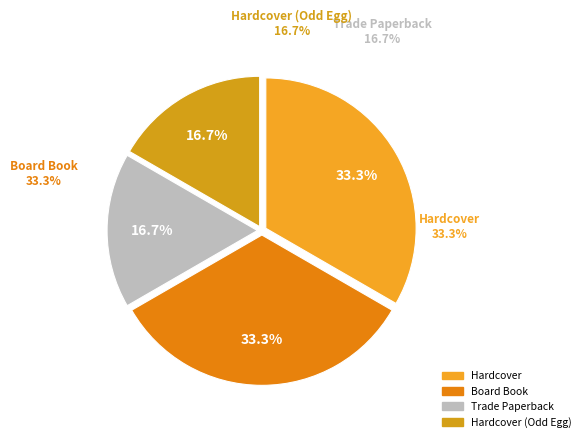

Is Hardcover (Odd Egg) the majority of the pie?

No